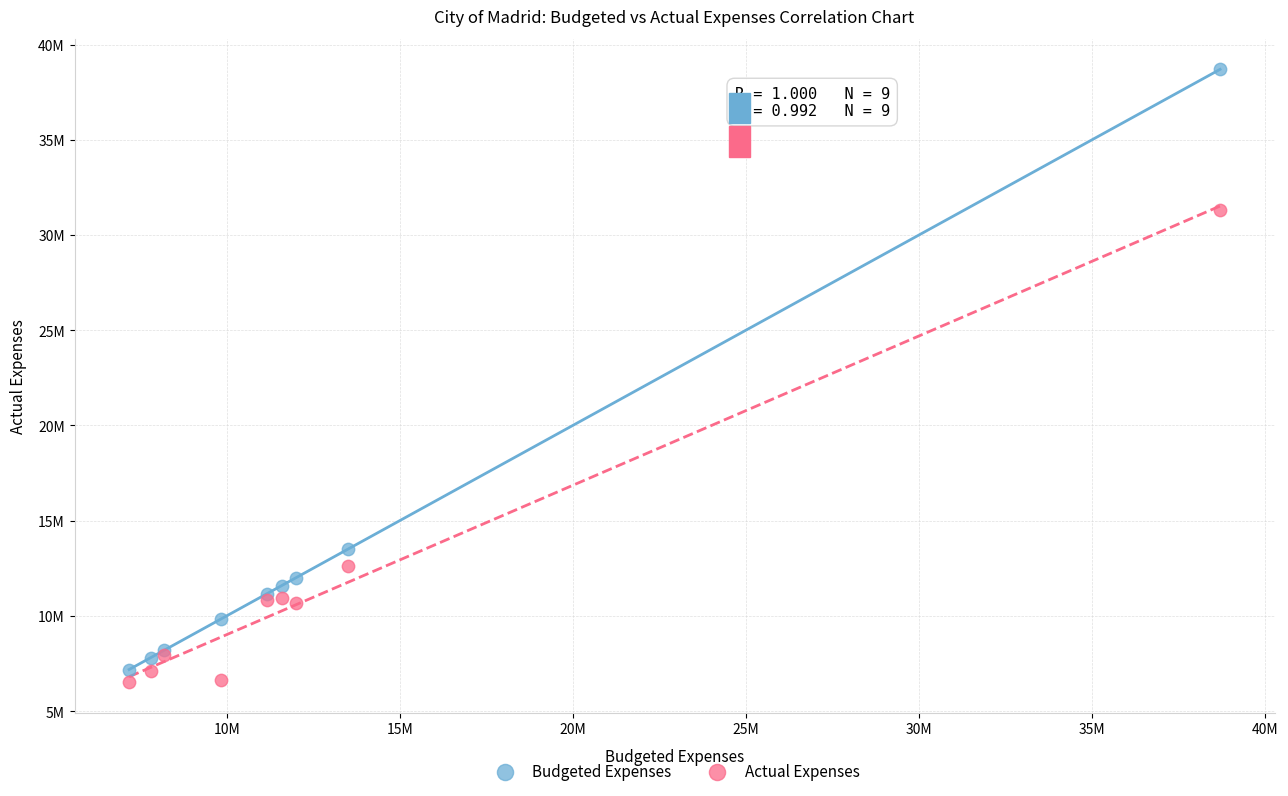

Which series reaches the maximum Y coordinate?

Budgeted Expenses